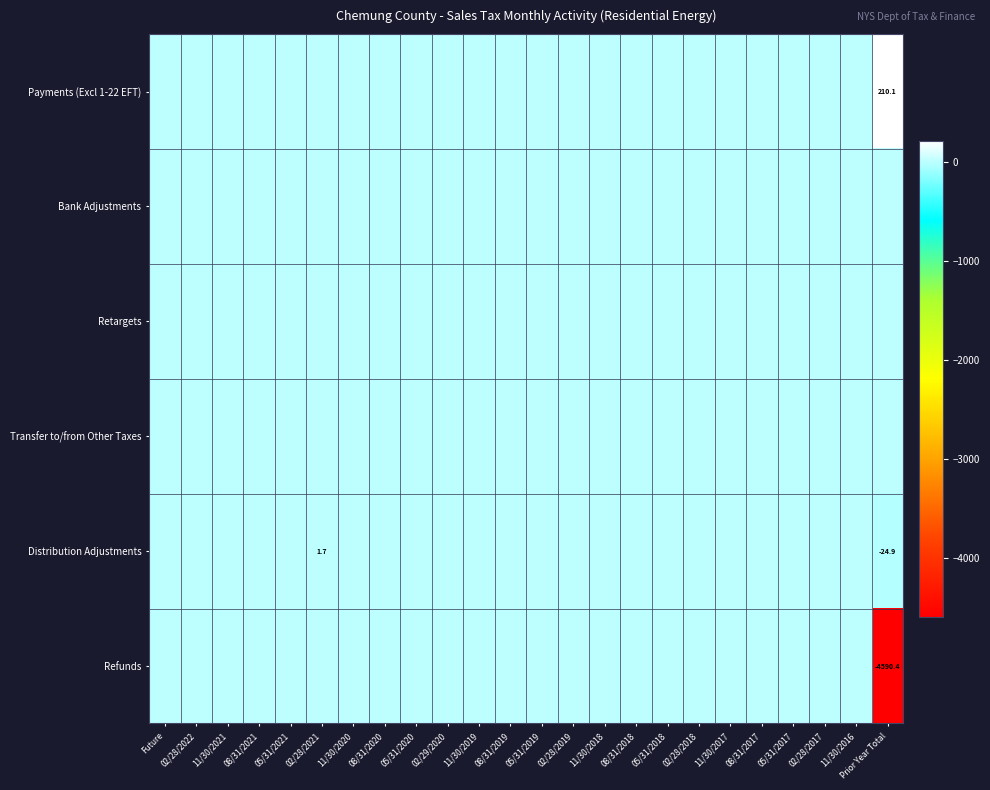

Which series changed the most between Future and 11/30/2018?

Payments (Excl 1-22 EFT)